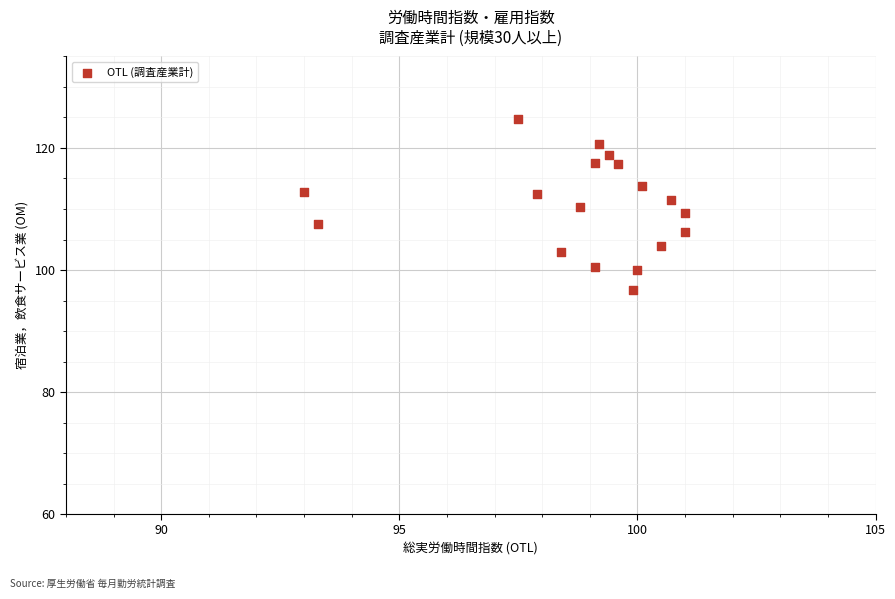

What is the range of X values (max minus min)?

8.0